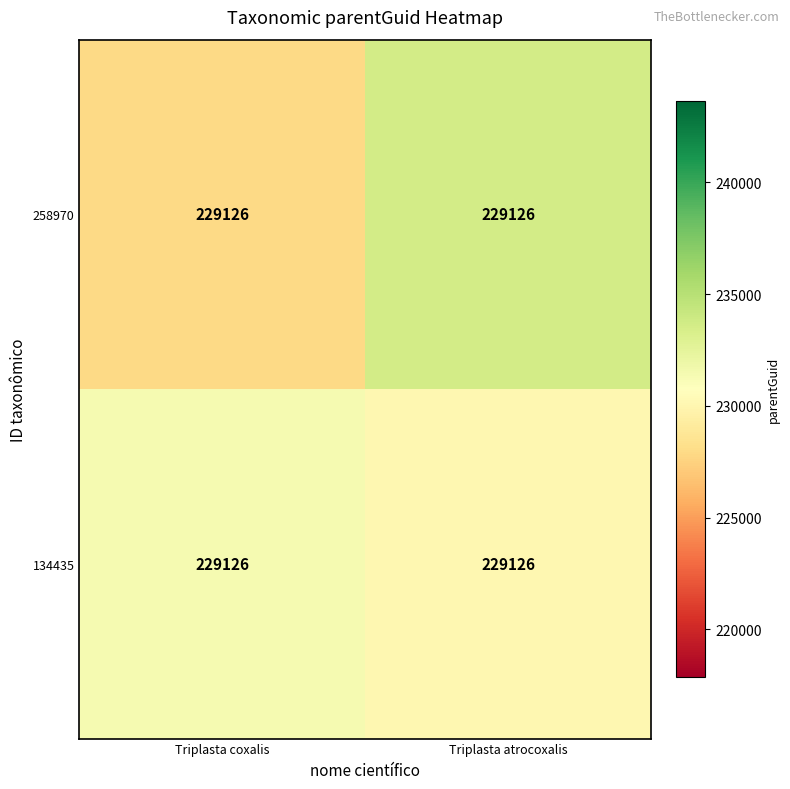

What is the average value of the 258970 series?

230752.3